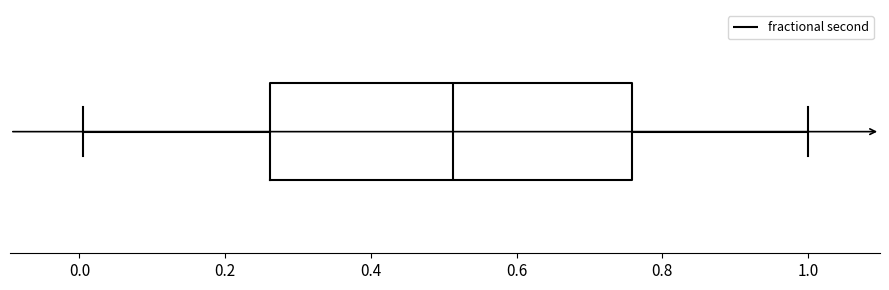

Where is the left edge of the box on the x-axis? The values are not printed on the chart, so give them approximately, as read against the axis.

0.26